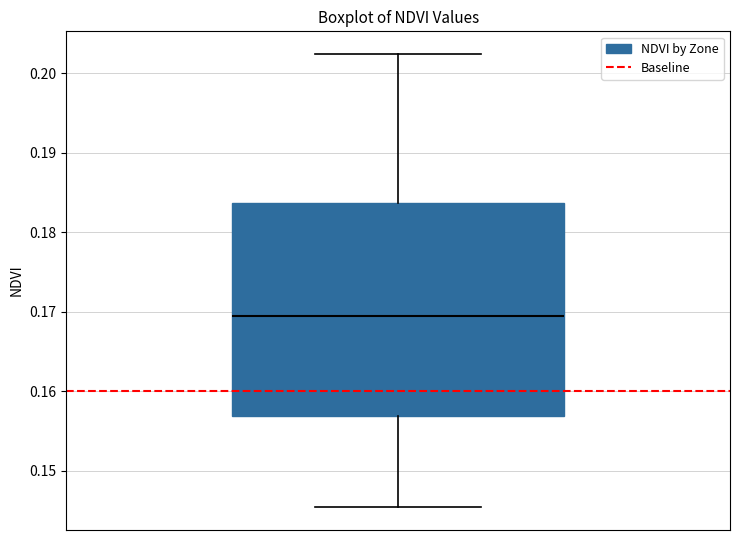

Read this box plot against the y-axis: the position of the median line, the range covered by the box, and the ends of both whiskers. The values are not printed on the chart, so give them approximately, as read against the axis.

median 0.169, box 0.157 to 0.184, whiskers 0.145 to 0.202